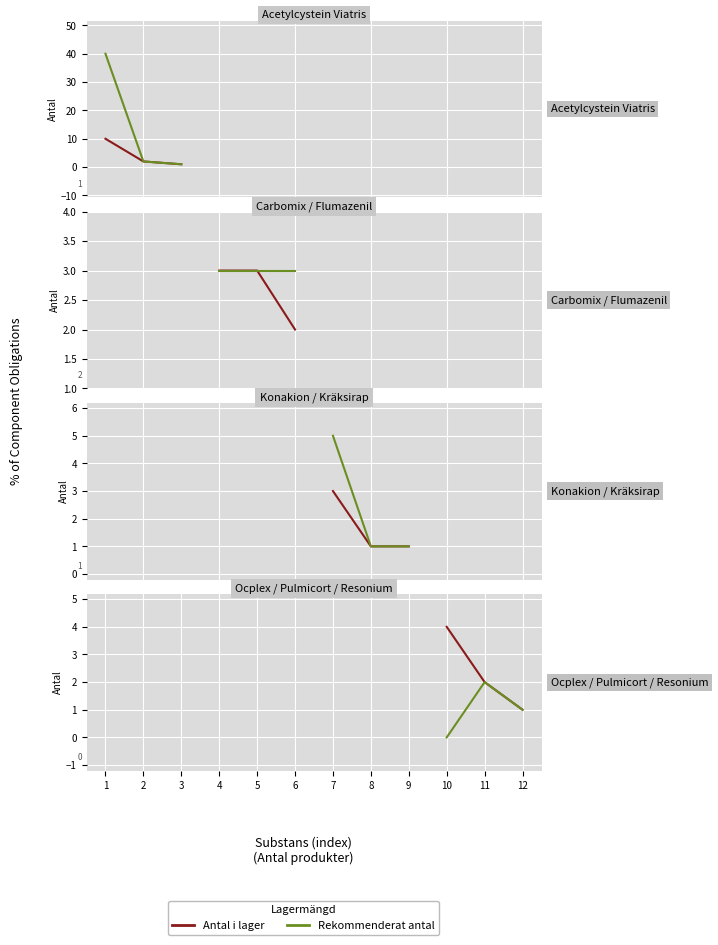

What is the total value across all series at 11?

4